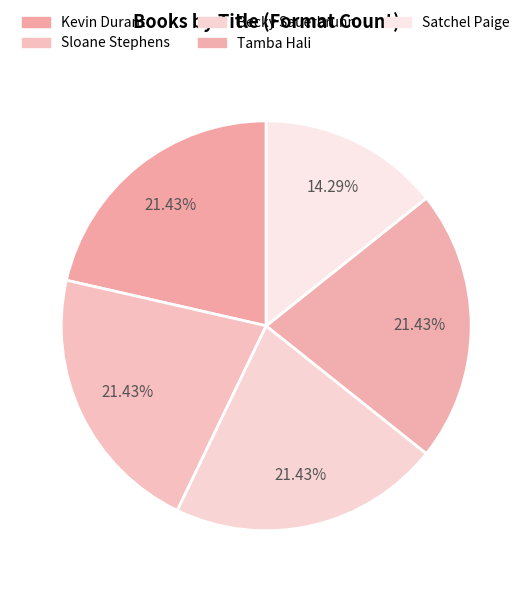

The Tamba Hali slice represents 12% of the pie. True or false?

False